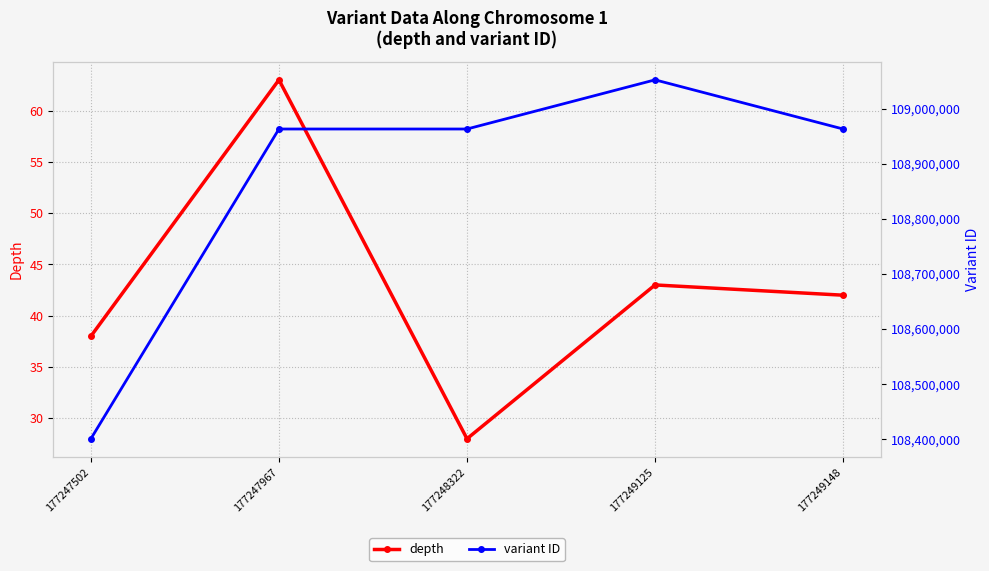

True or false: depth and variant ID cross at least once.

False